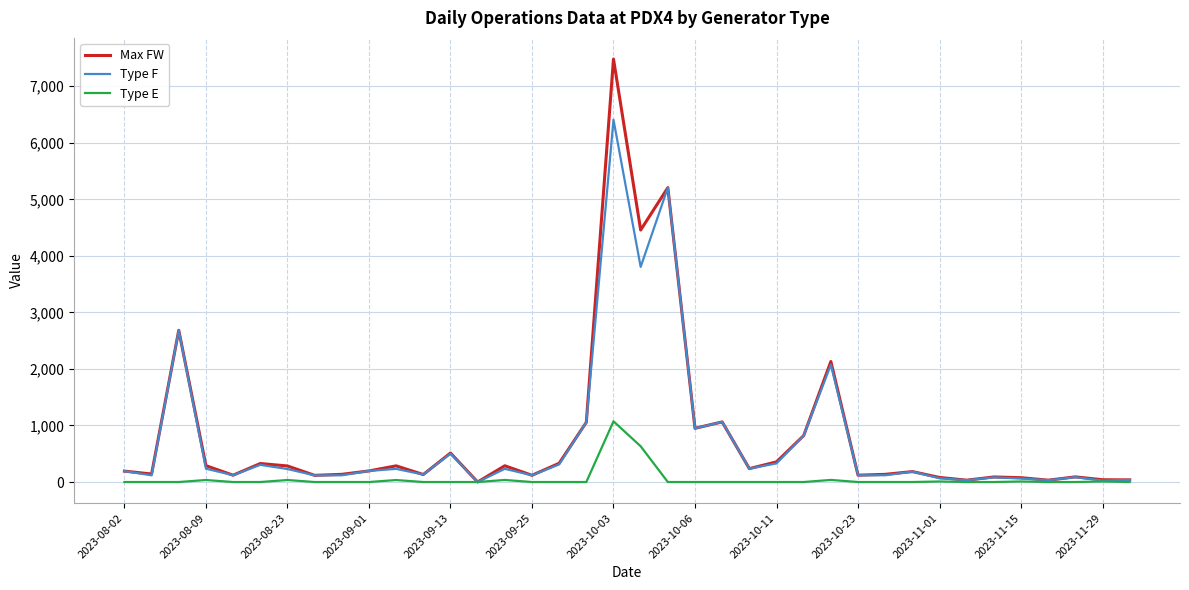

Which series has the widest spread of values?

Max FW